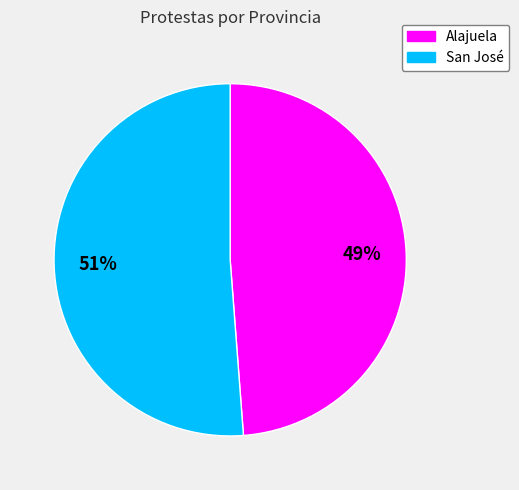

The San José slice represents 51% of the pie. True or false?

True